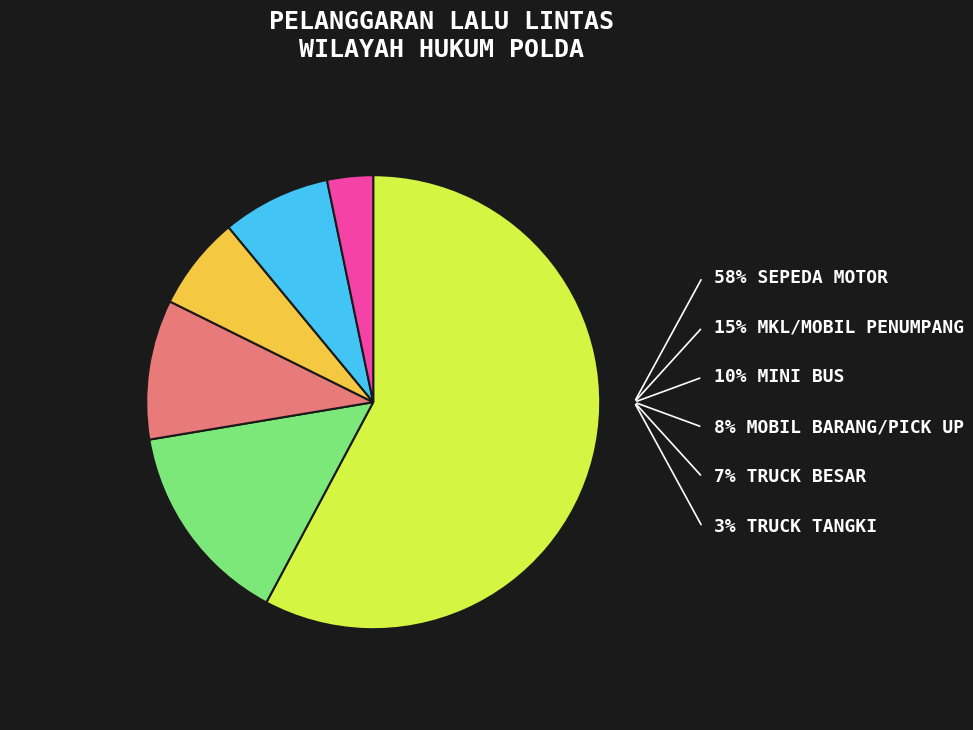

Does any single category account for the majority?

Yes